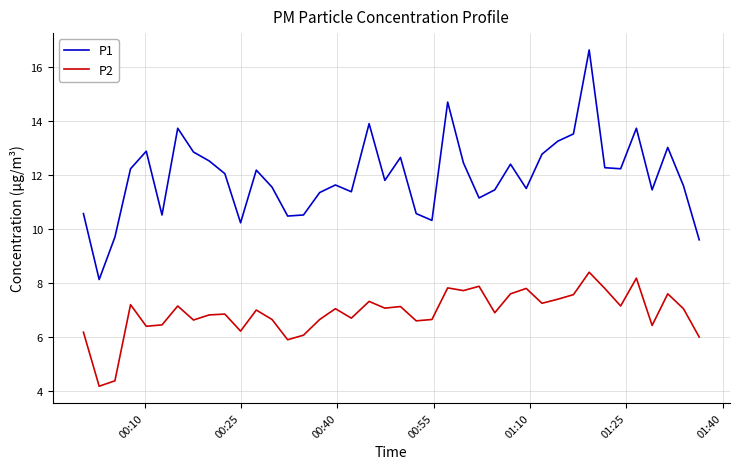

Which series has the widest spread of values?

P1